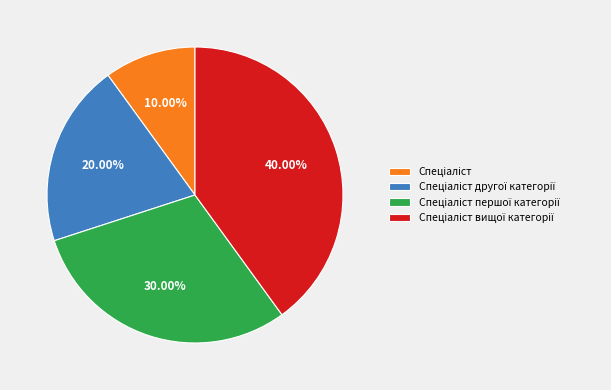

Does any single category account for the majority?

No